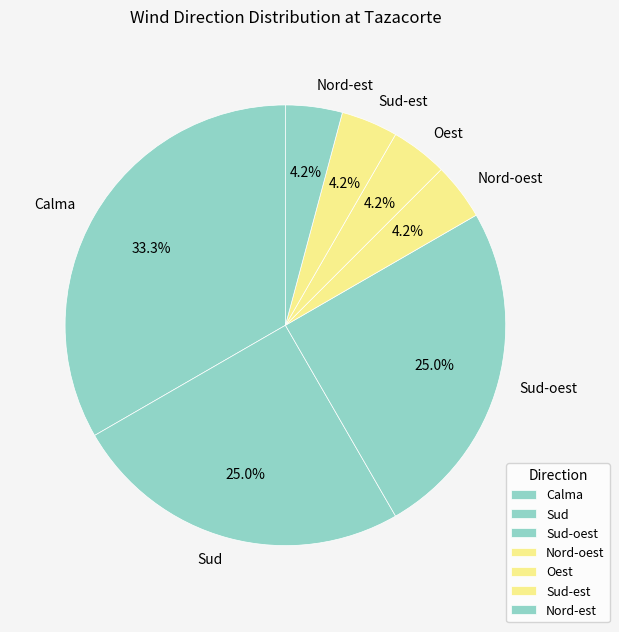

Is there any slice that represents more than half of the pie?

No